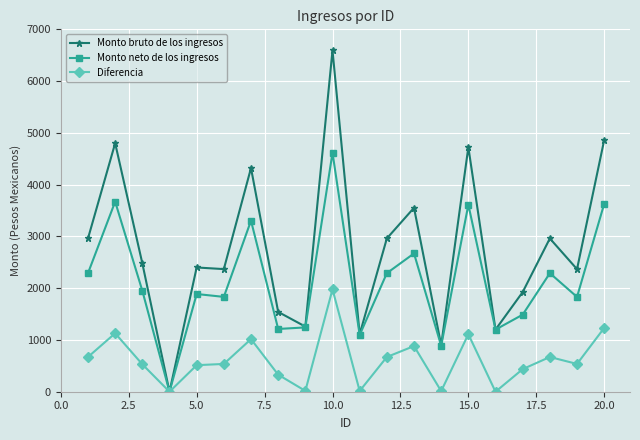

At how many categories does at least one series exceed 376?

19